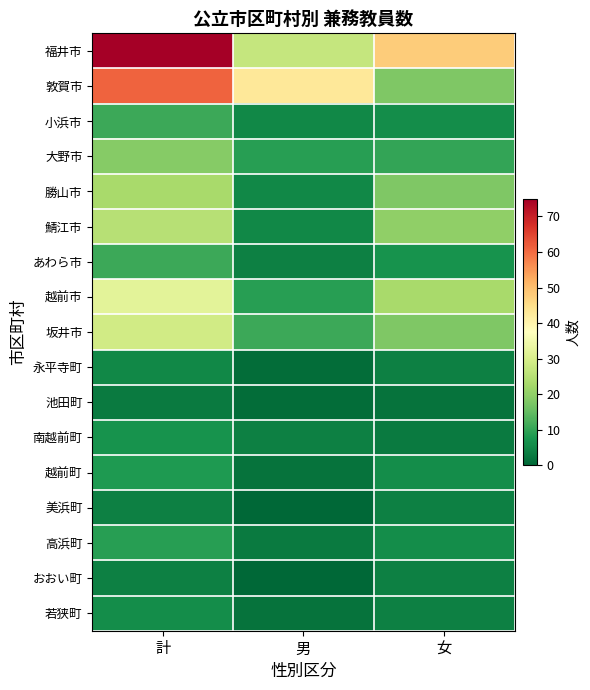

Which series has the largest range (max minus min)?

福井市